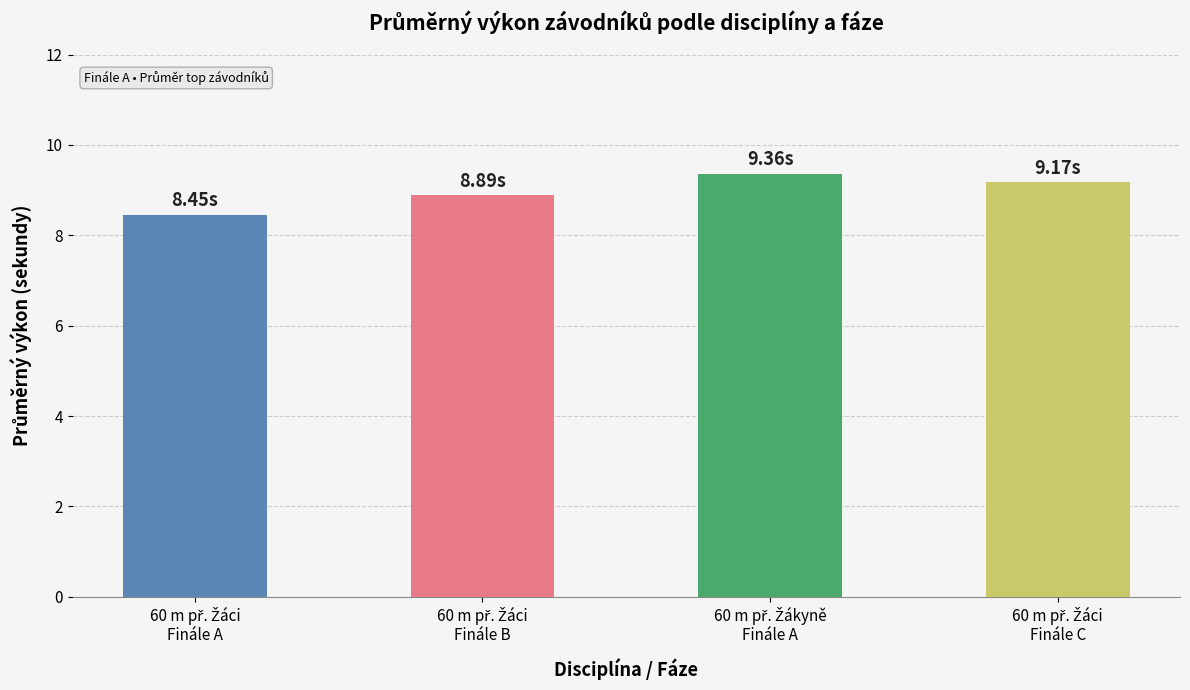

Are the bars grouped side by side (vs. stacked)?

No